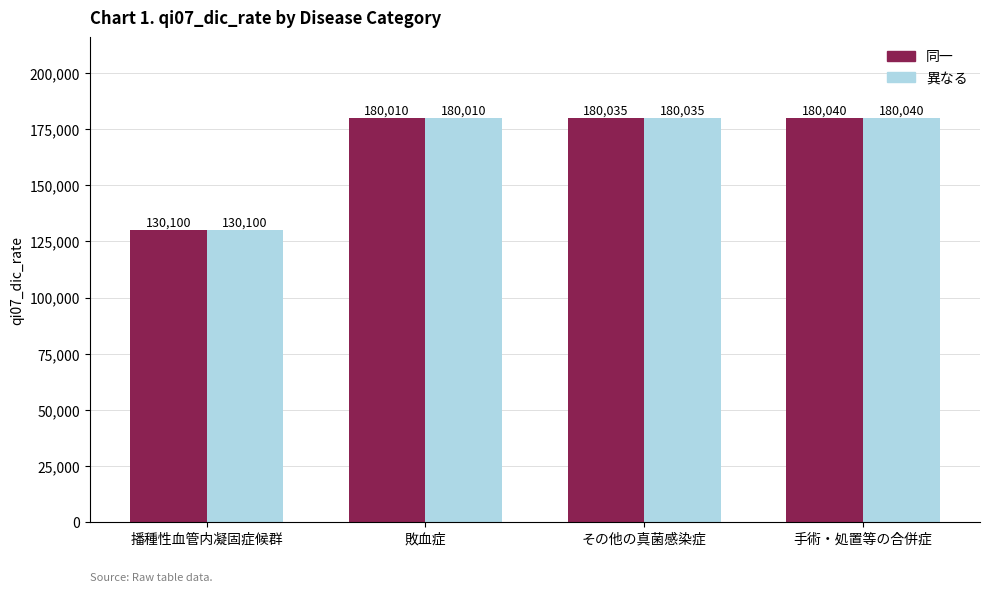

How many groups of bars are there?

4